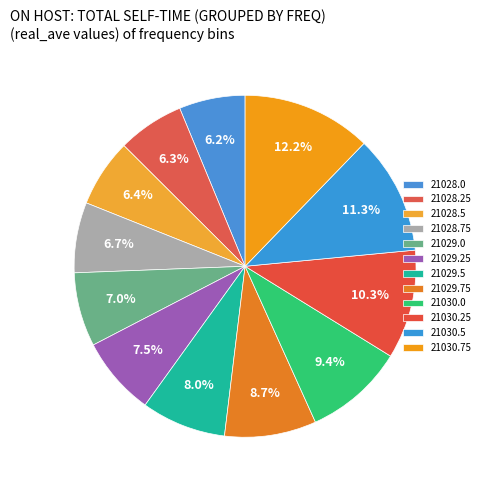

Count the number of slices in the pie.

12